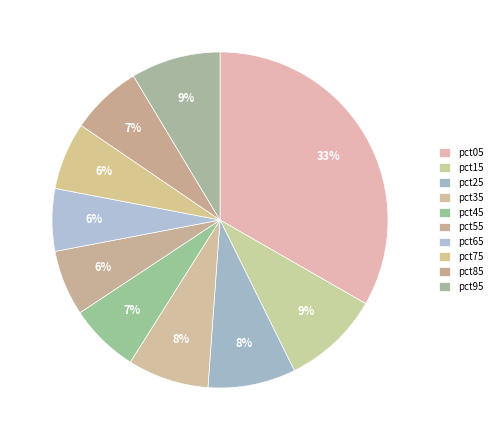

Do pct15 and pct95 together represent more than half of the pie?

No